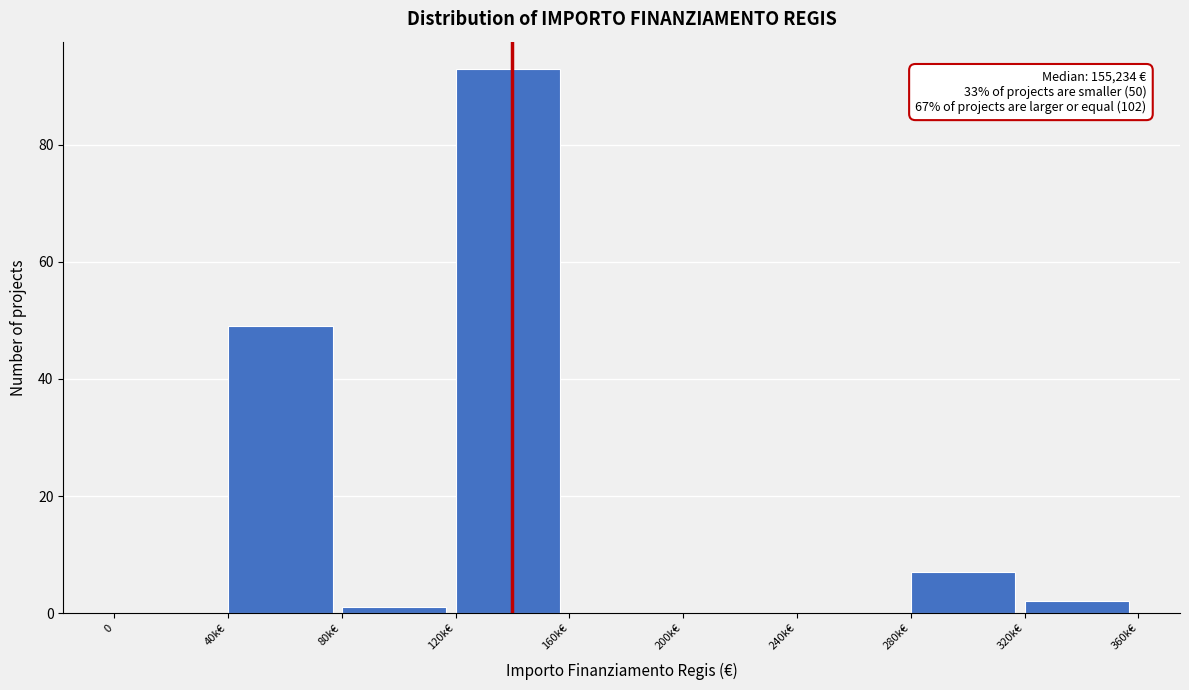

Reading left to right, list all the values displayed in this chart.

0=0	40k€=49	80k€=1	120k€=93	160k€=0	200k€=0	240k€=0	280k€=7	320k€=2